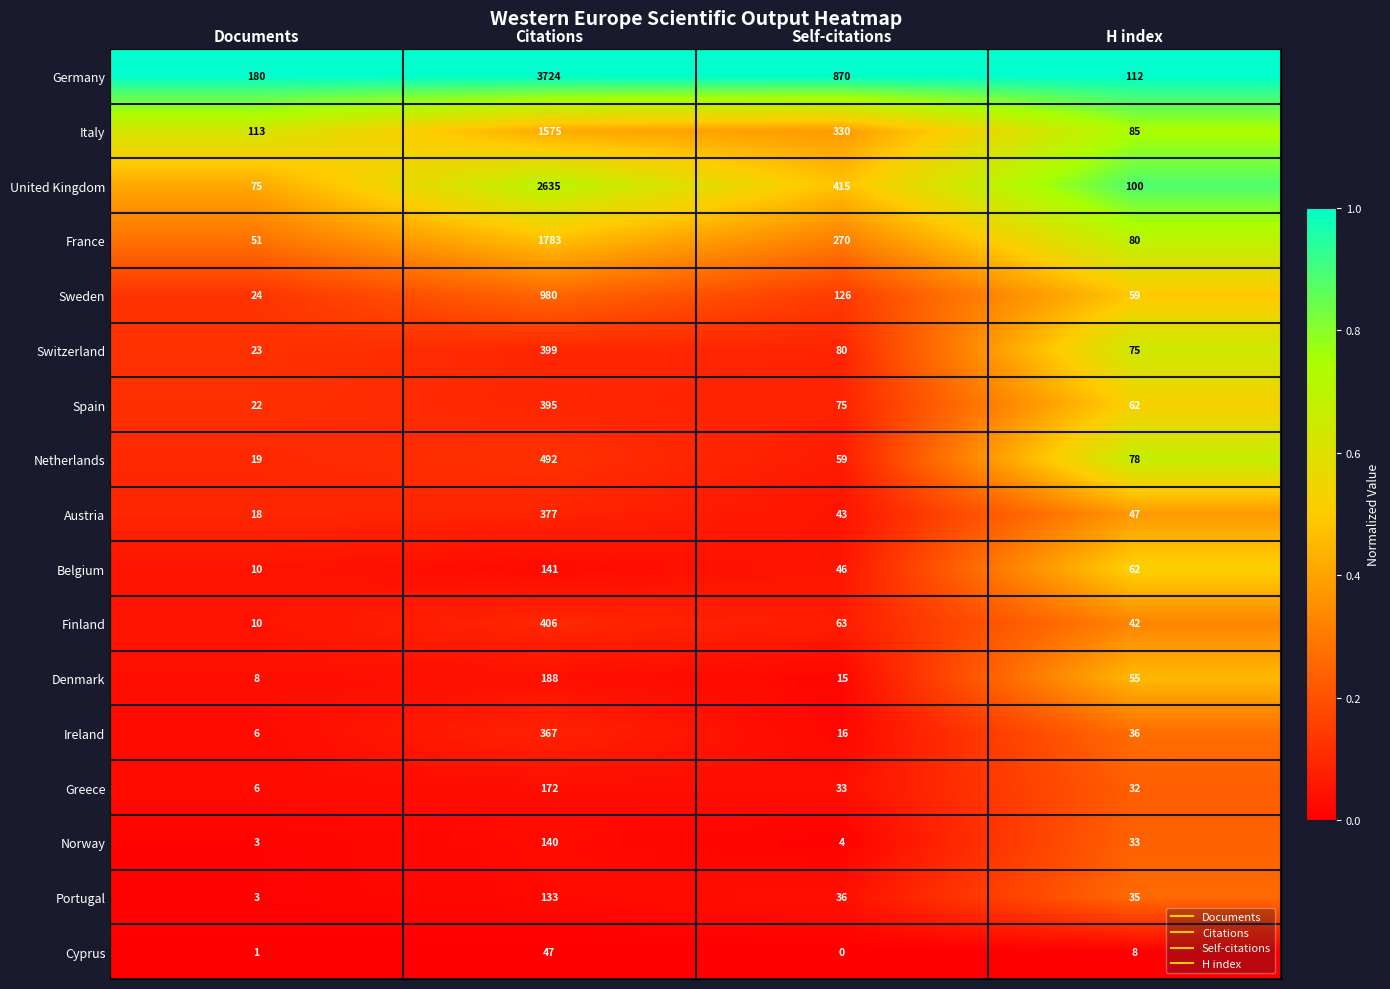

The value of Spain at Citations is 161. True or false?

False